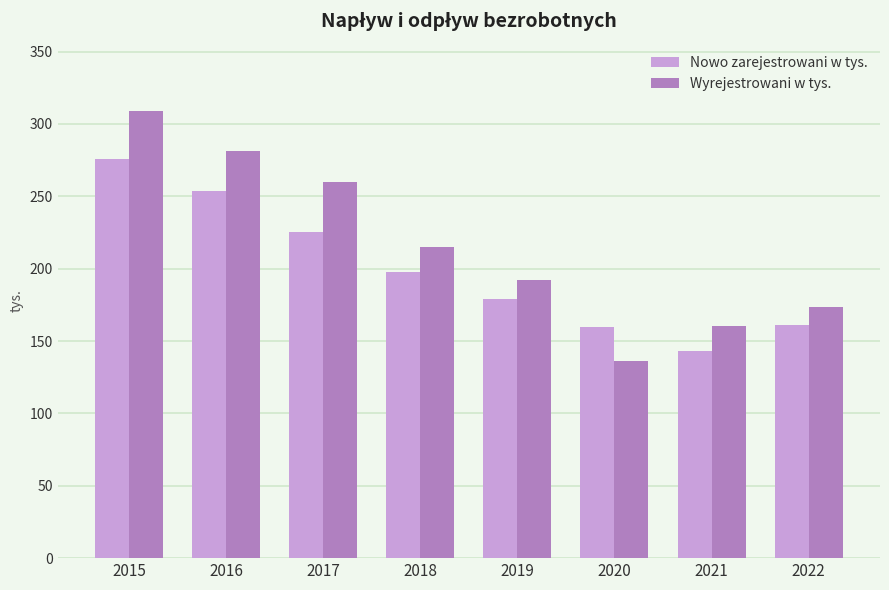

Which series has the widest spread of values?

Wyrejestrowani w tys.